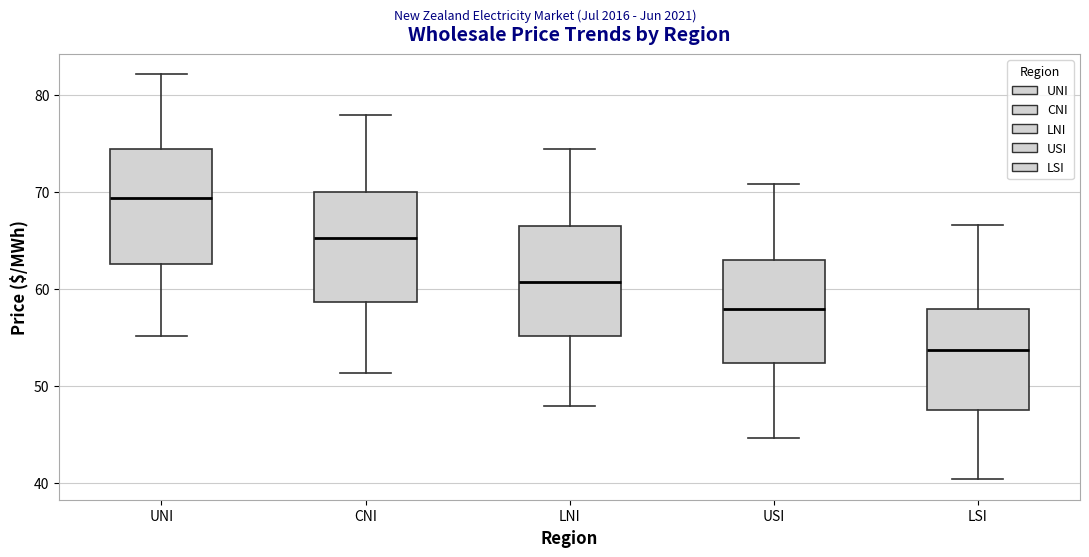

Where is the upper edge of the box for LSI on the y-axis? The values are not printed on the chart, so give them approximately, as read against the axis.

58